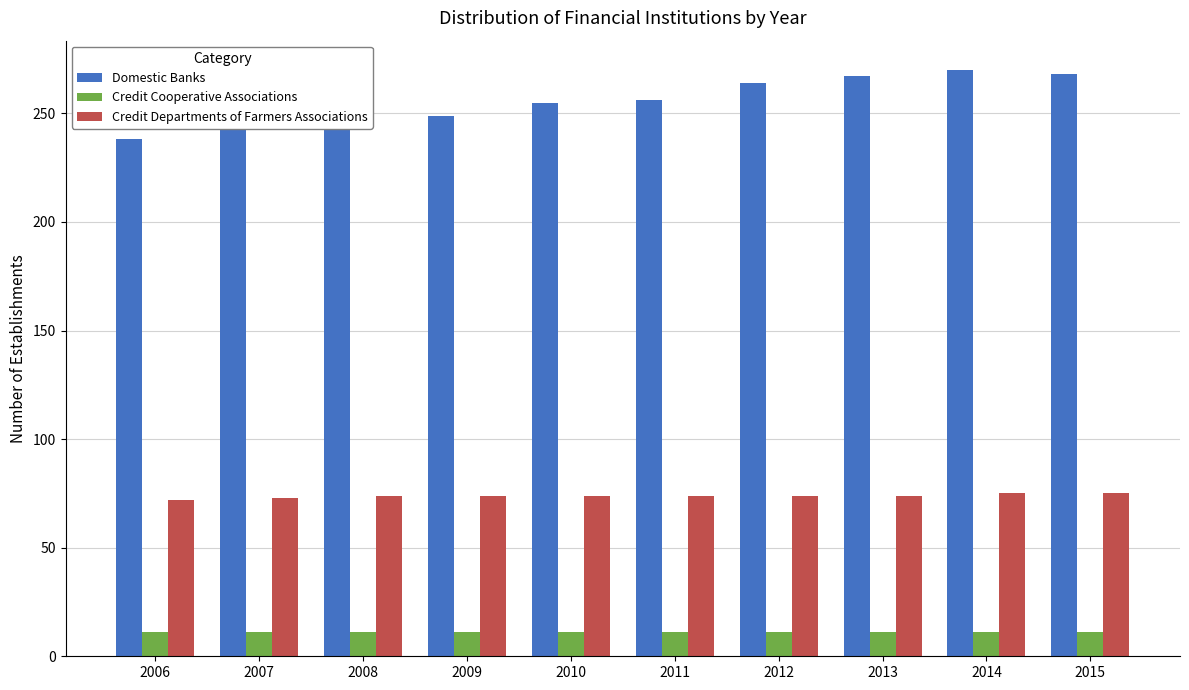

Rank the series by their maximum value, from lowest to highest.

Credit Cooperative Associations, Credit Departments of Farmers Associations, Domestic Banks